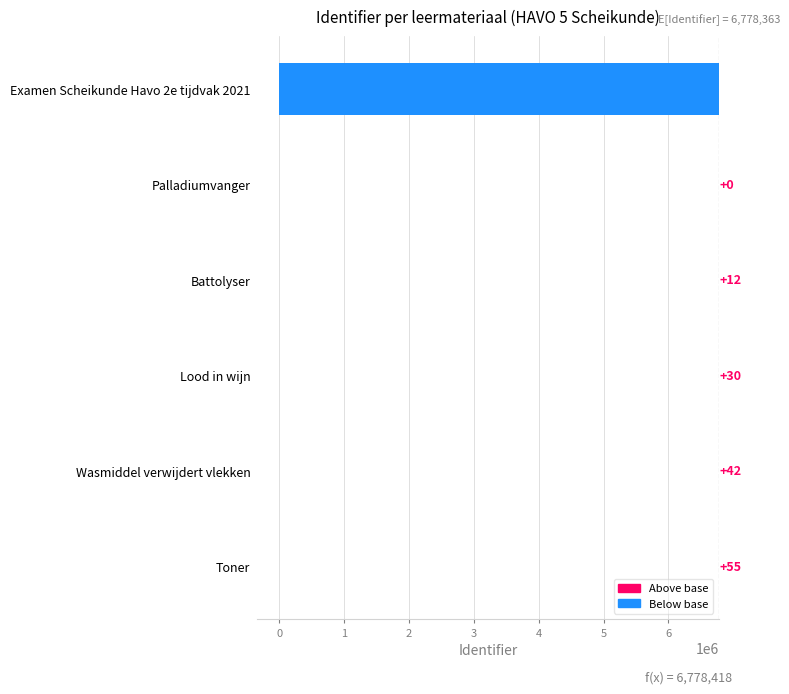

What is the minimum value shown in the chart?

-6778363